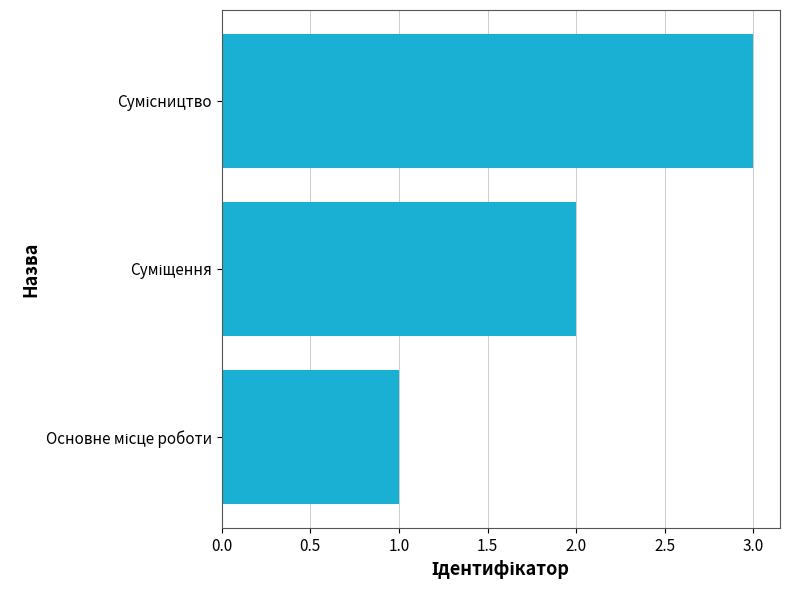

What is the sum of all values?

6